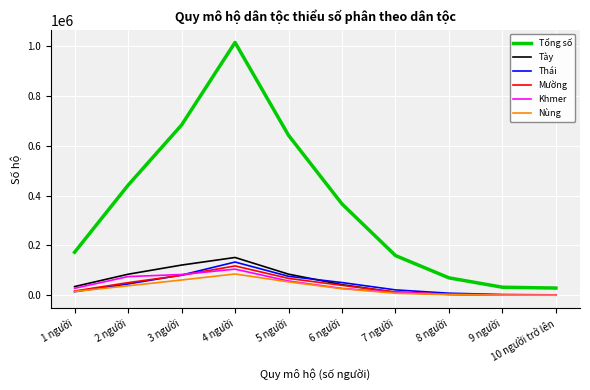

In Thái, how many points are higher than both neighbors (excluding endpoints)?

1